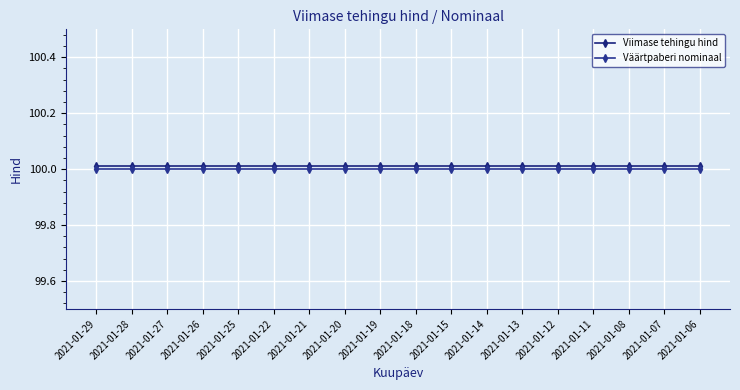

True or false: Viimase tehingu hind and Väärtpaberi nominaal intersect in this chart.

False